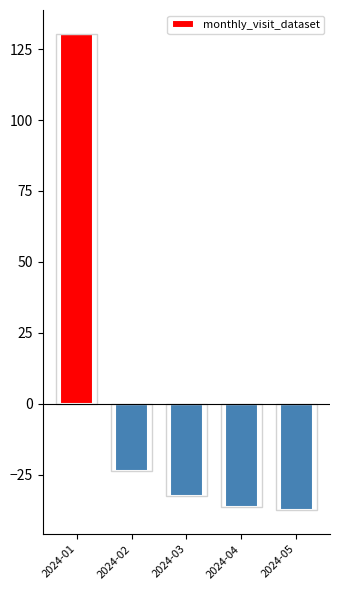

Reading right to left, transcribe all the data shown in this chart.

2024-05=-37.6	2024-04=-36.6	2024-03=-32.6	2024-02=-23.6	2024-01=130.4